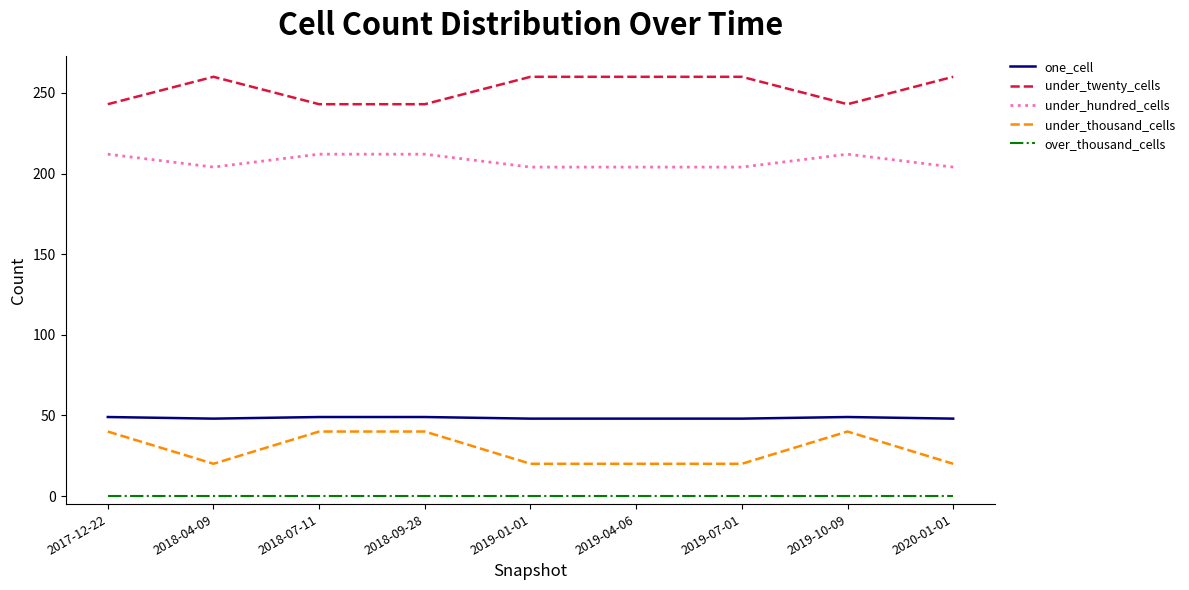

At 2018-04-09, list the series in order from largest to smallest.

under_twenty_cells, under_hundred_cells, one_cell, under_thousand_cells, over_thousand_cells